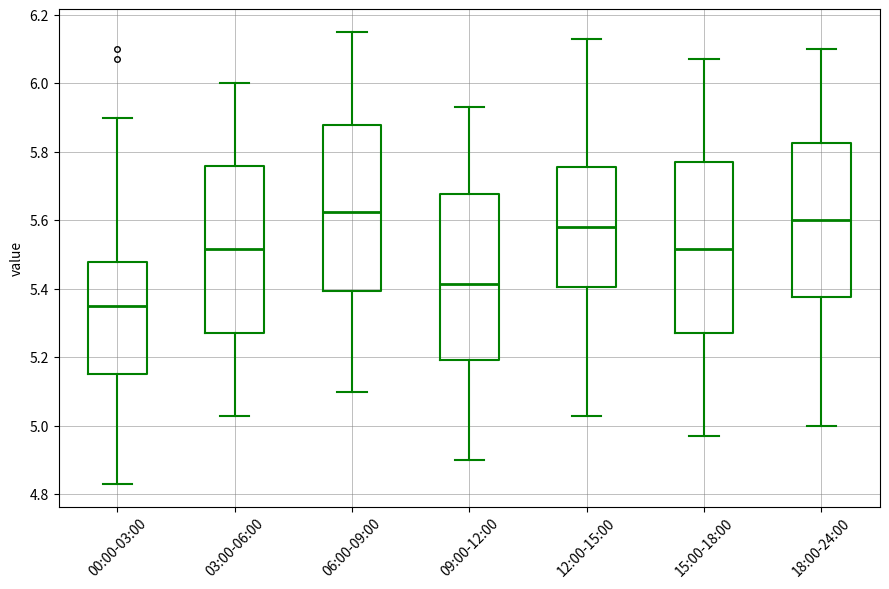

Reading left to right, transcribe this box plot: for each box, give where its median line is, the range the box spans, and where its two whiskers end, as read against the y-axis. The values are not printed on the chart, so give them approximately, as read against the axis.

00:00-03:00: median 5.36, box 5.16 to 5.48, whiskers 4.84 to 5.90
03:00-06:00: median 5.52, box 5.28 to 5.76, whiskers 5.04 to 6.00
06:00-09:00: median 5.62, box 5.40 to 5.88, whiskers 5.10 to 6.16
09:00-12:00: median 5.42, box 5.20 to 5.68, whiskers 4.90 to 5.94
12:00-15:00: median 5.58, box 5.40 to 5.76, whiskers 5.04 to 6.14
15:00-18:00: median 5.52, box 5.28 to 5.78, whiskers 4.98 to 6.08
18:00-24:00: median 5.60, box 5.38 to 5.82, whiskers 5.00 to 6.10